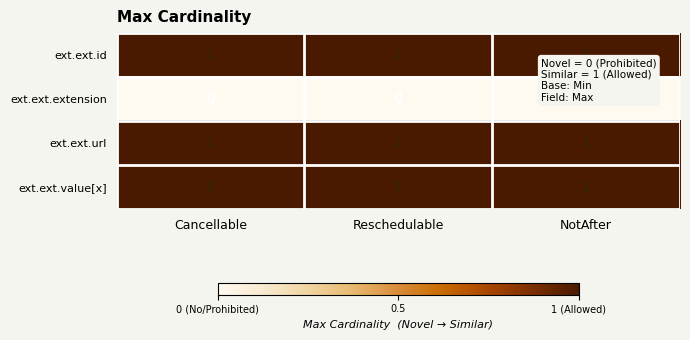

The ext.ext.id series shows 1 at Cancellable. True or false?

True